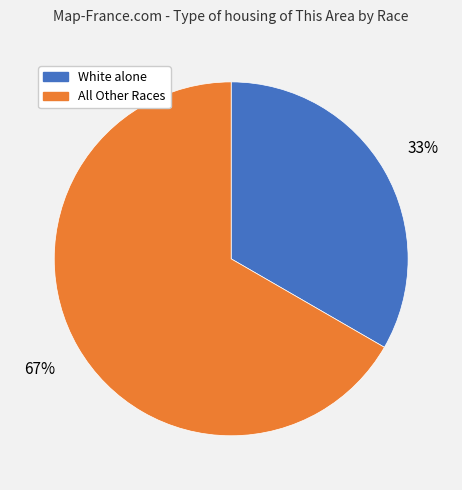

Is there a majority slice in this chart?

Yes